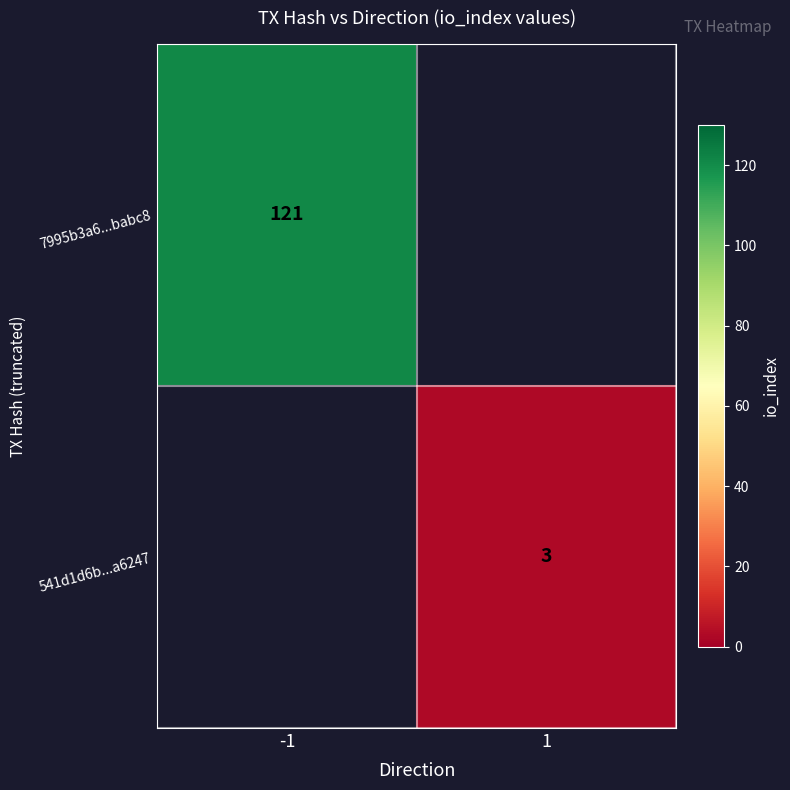

At how many categories does at least one series exceed 19?

1